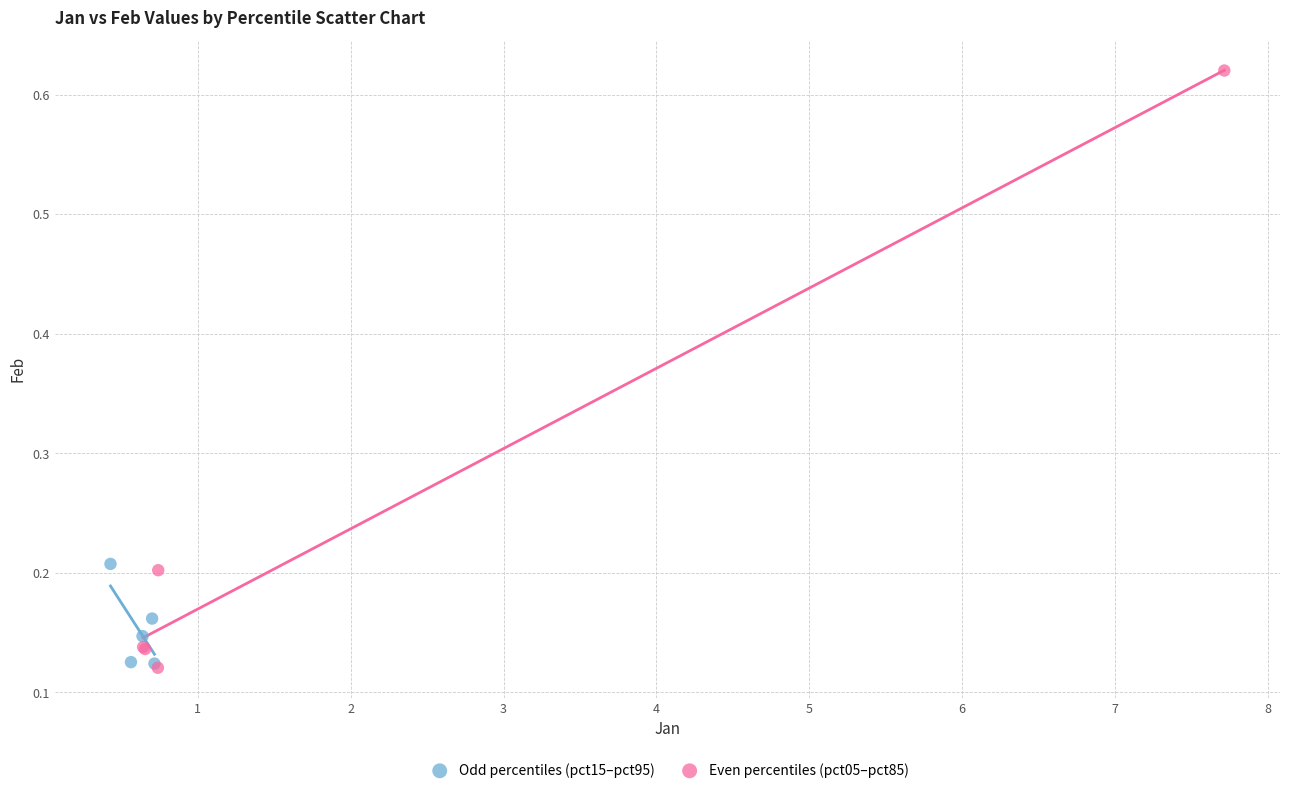

What are all the series names shown in the legend?

Odd percentiles (pct15–pct95), Even percentiles (pct05–pct85)